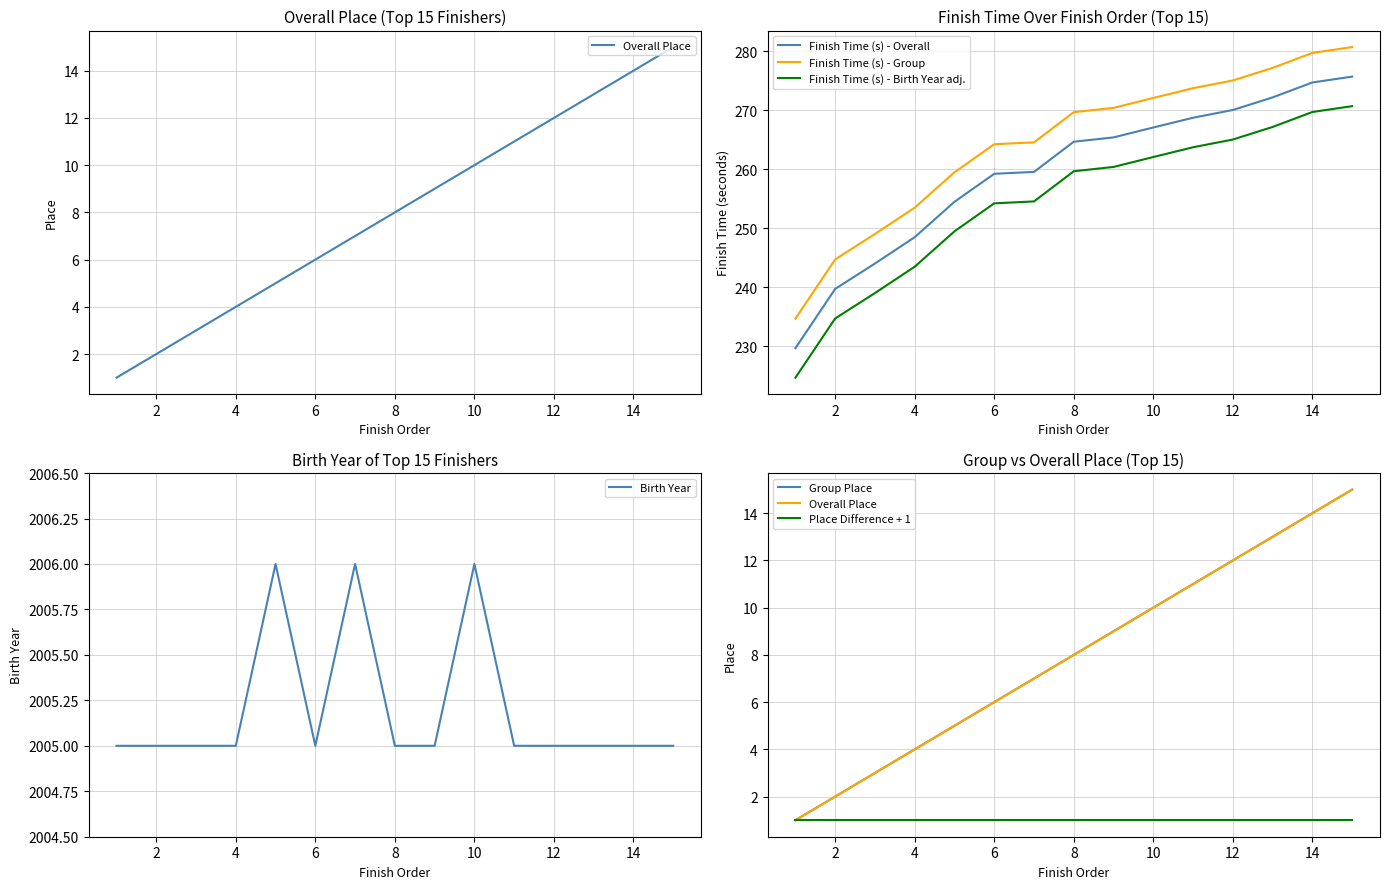

Does the chart display data point markers on the line(s)?

No